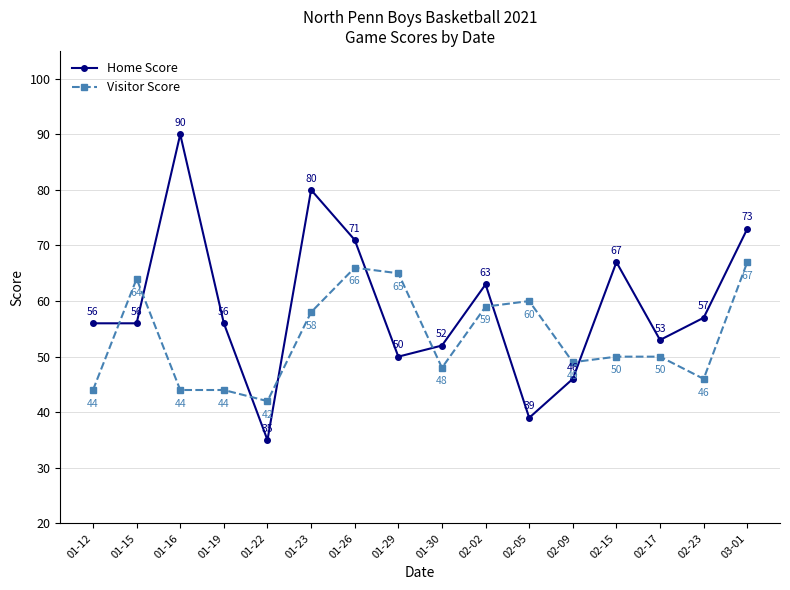

Is it true that Visitor Score equals 76 at 02-23?

False